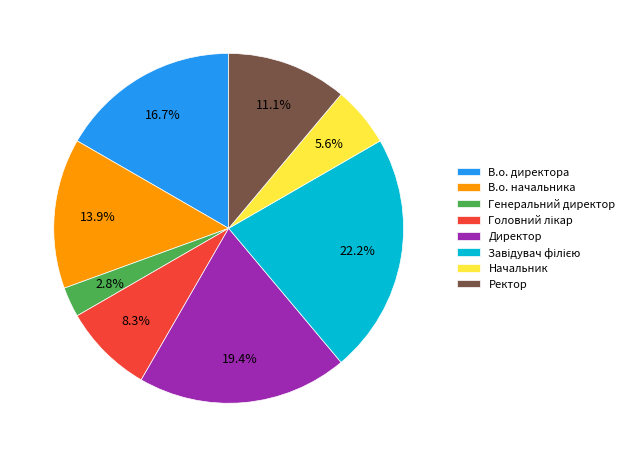

What percentage is NOT represented by В.о. начальника?

86.1%